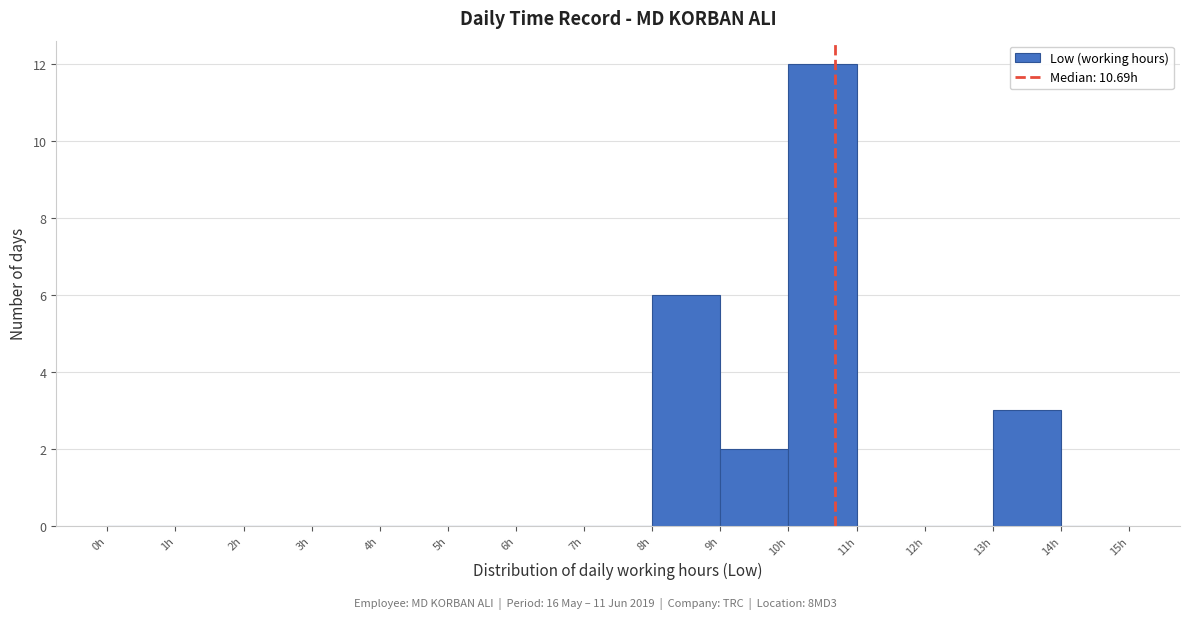

How tall is the bar that spans 8 to 9 on the x-axis? The values are not printed on the chart, so give them approximately, as read against the axis.

6